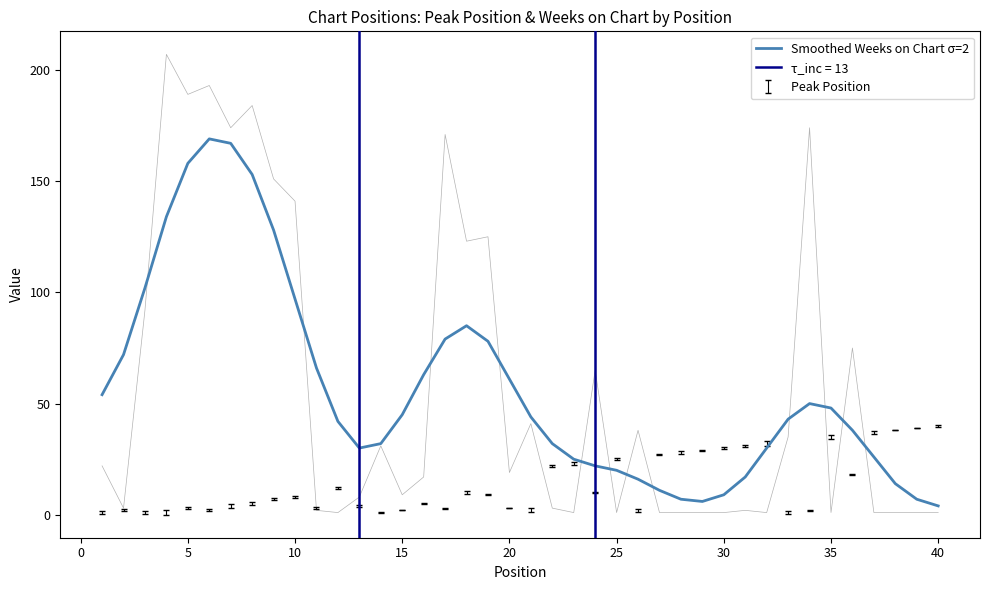

What is the greatest value displayed?

169